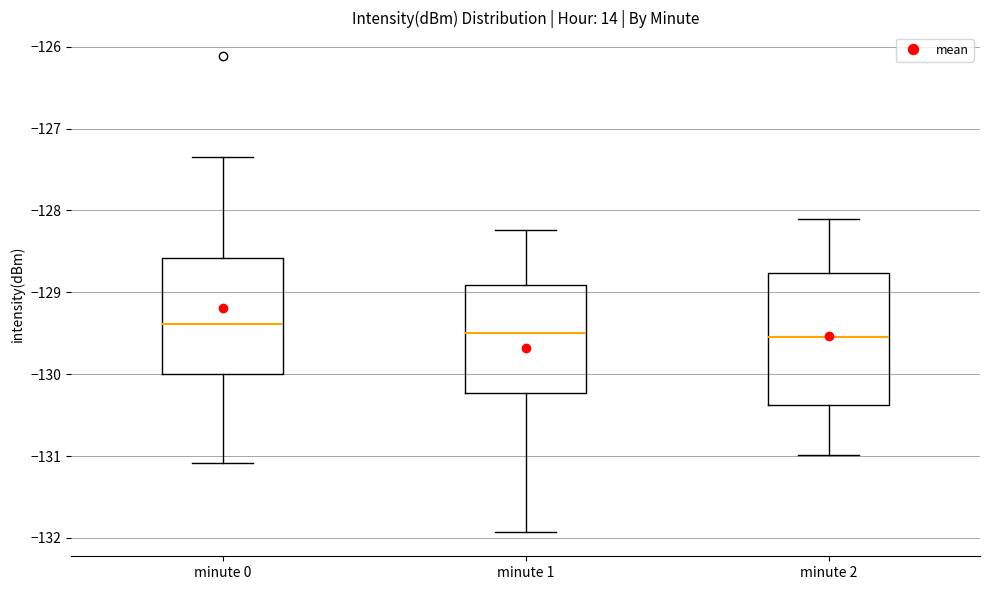

Which box has the highest median line?

minute 0